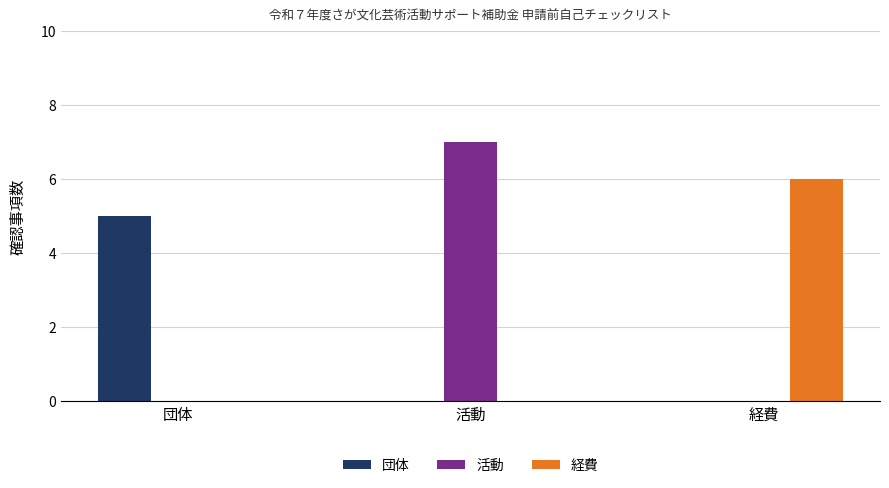

What is the total value across all series at 団体?

5